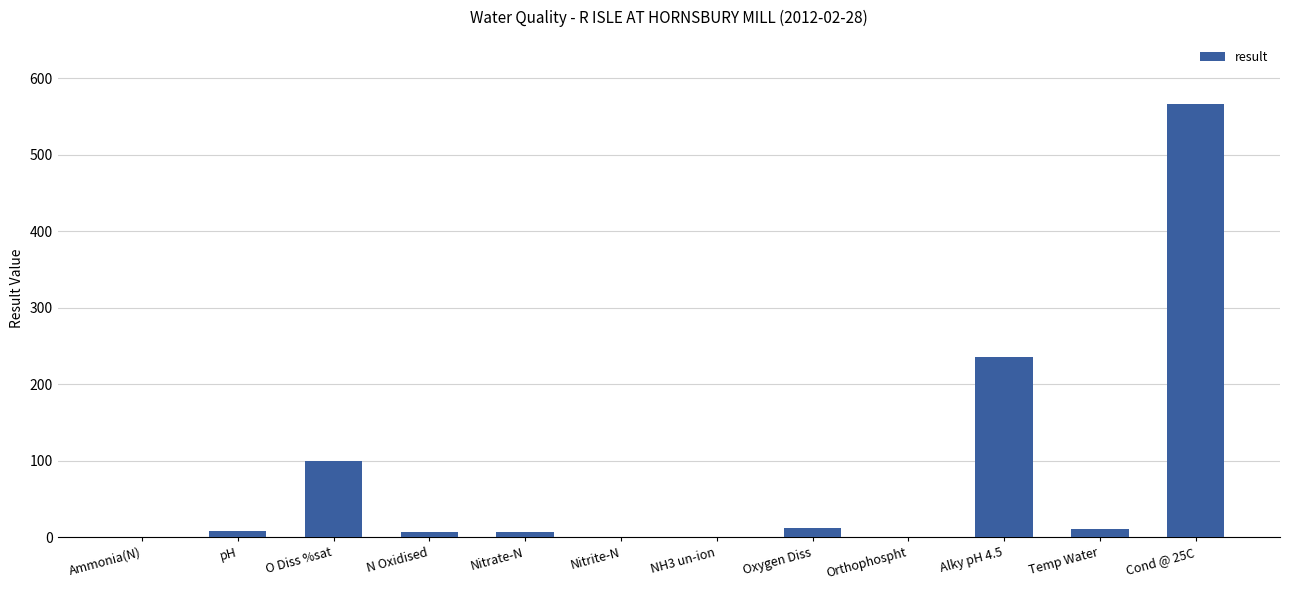

Where is the data nearest to the value 283?

Alky pH 4.5